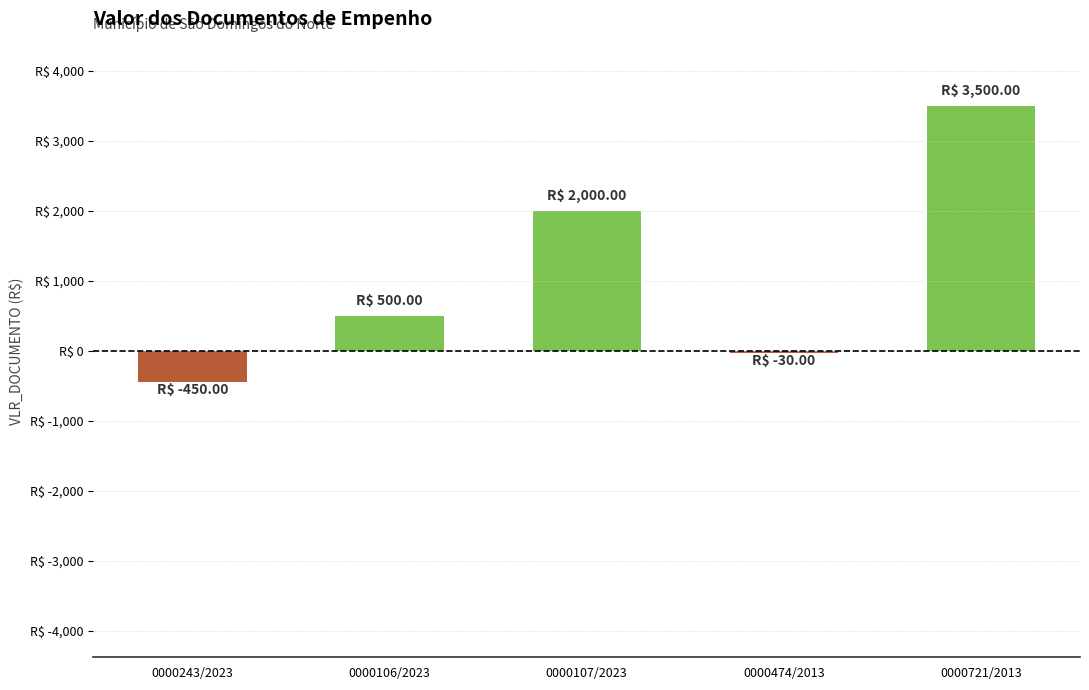

Does the chart contain any negative values?

Yes